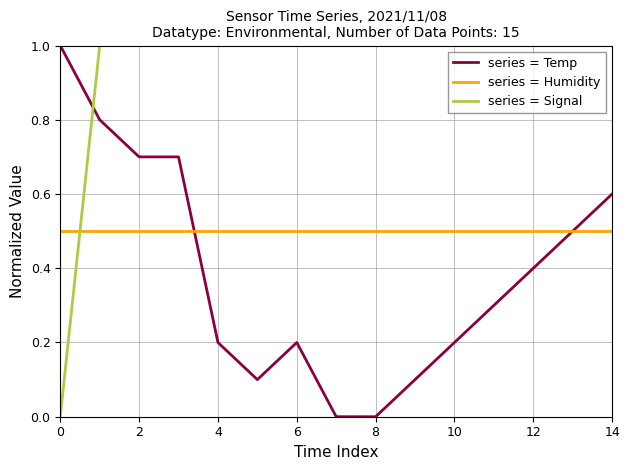

True or false: series = Humidity and series = Signal cross at least once.

True